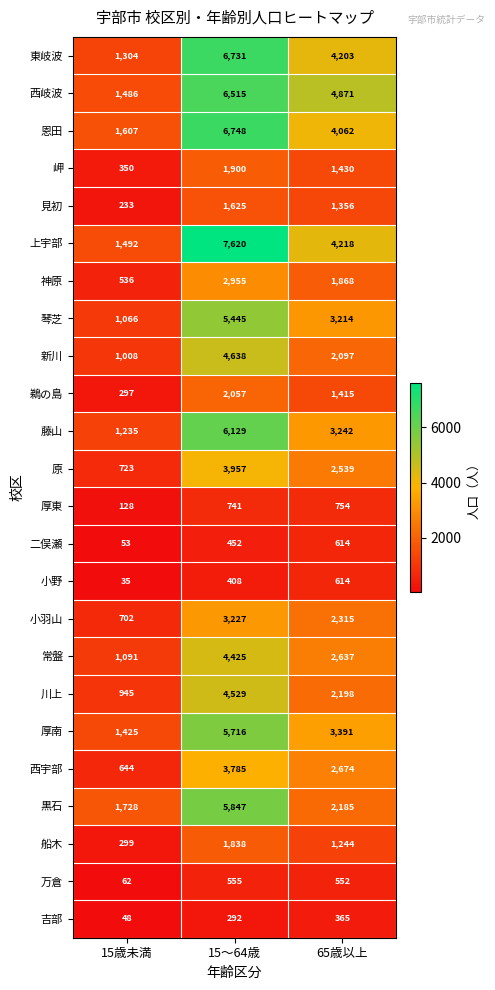

Where does the 西宇部 series first go above 2674?

15～64歳